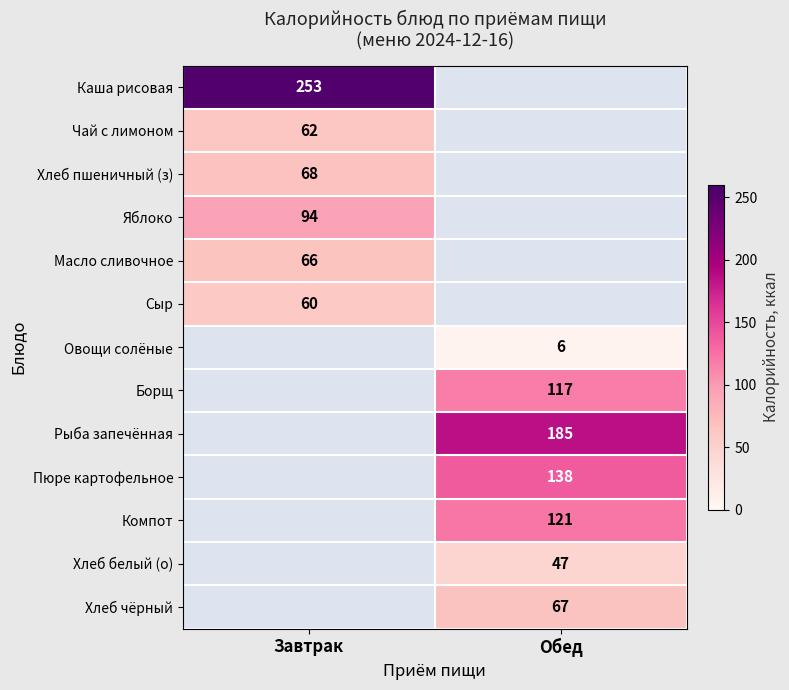

The Овощи солёные series shows 2 at Обед. True or false?

False